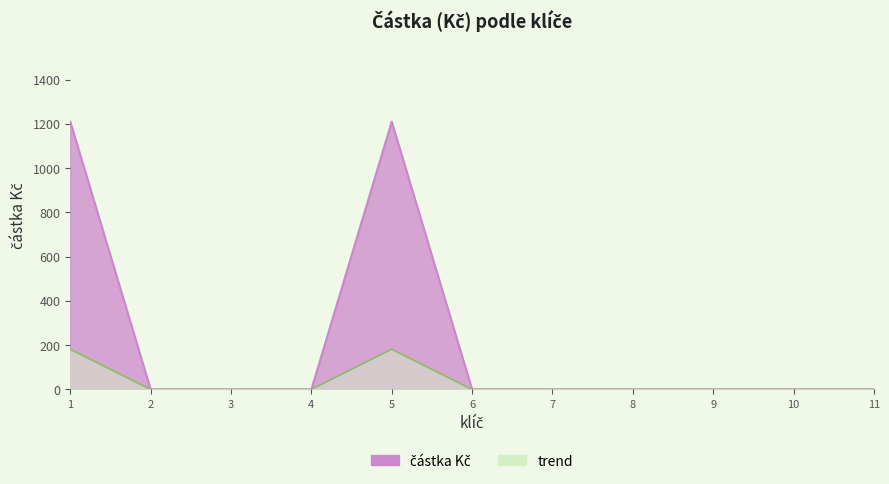

List the labels in order of value, largest first.

1, 5, 2, 3, 4, 6, 7, 8, 9, 10, 11